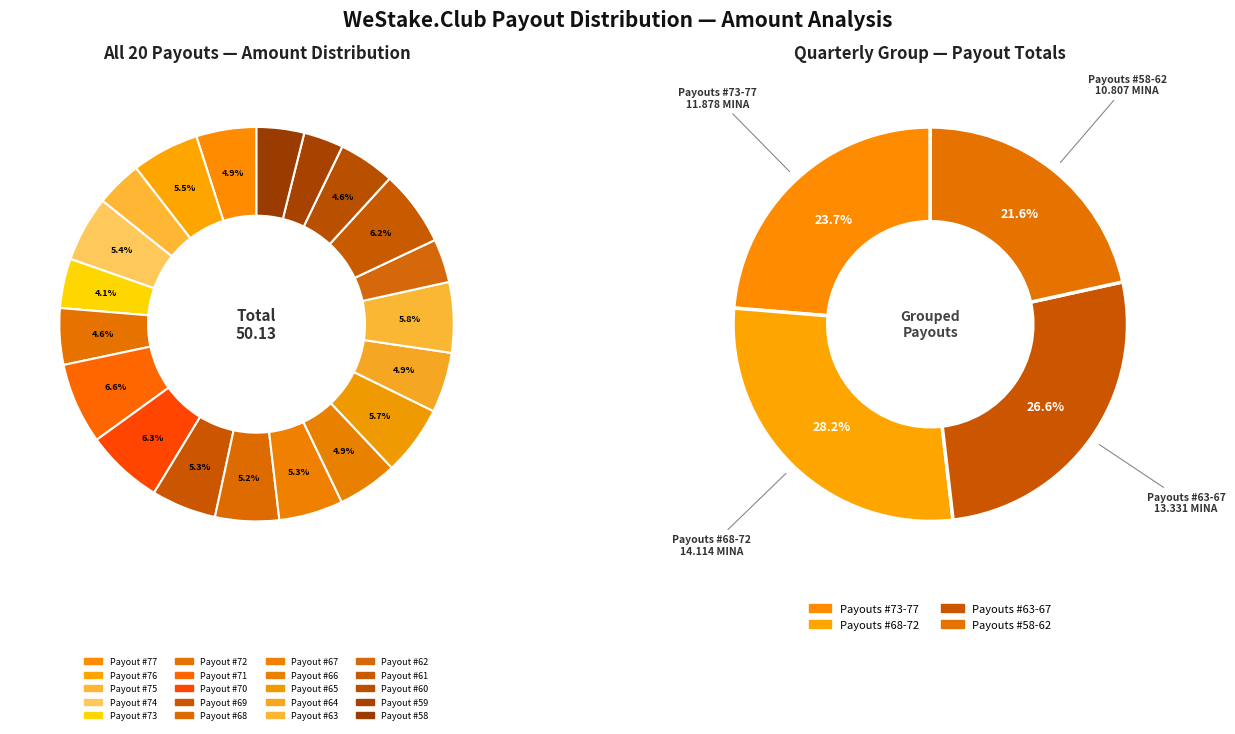

Which has a higher value, Payout #70 or Payout #69?

Payout #70